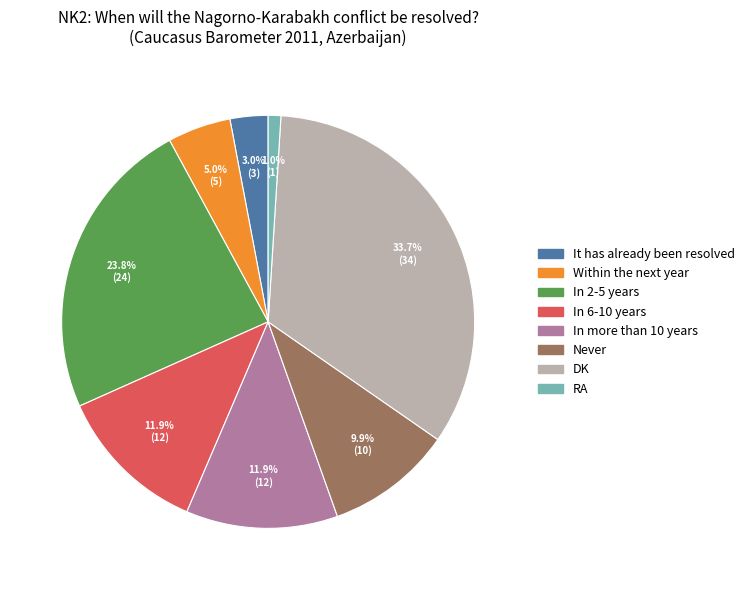

True or false: RA accounts for 1% of the total.

True